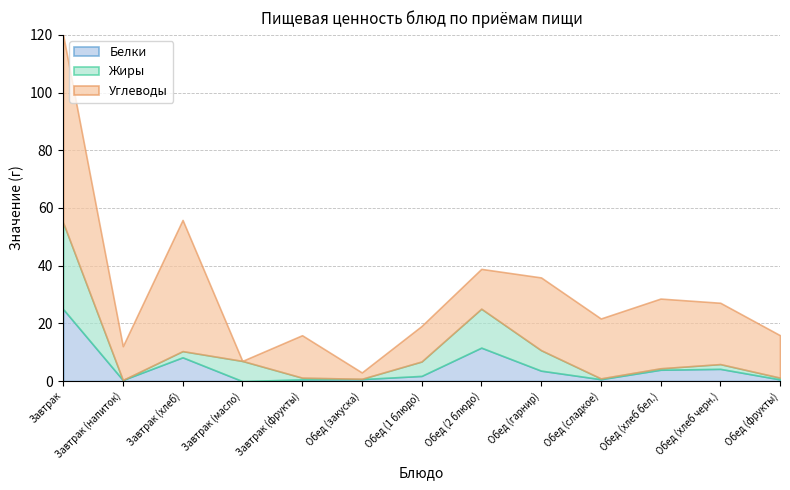

What is the maximum value for Жиры?

30.0